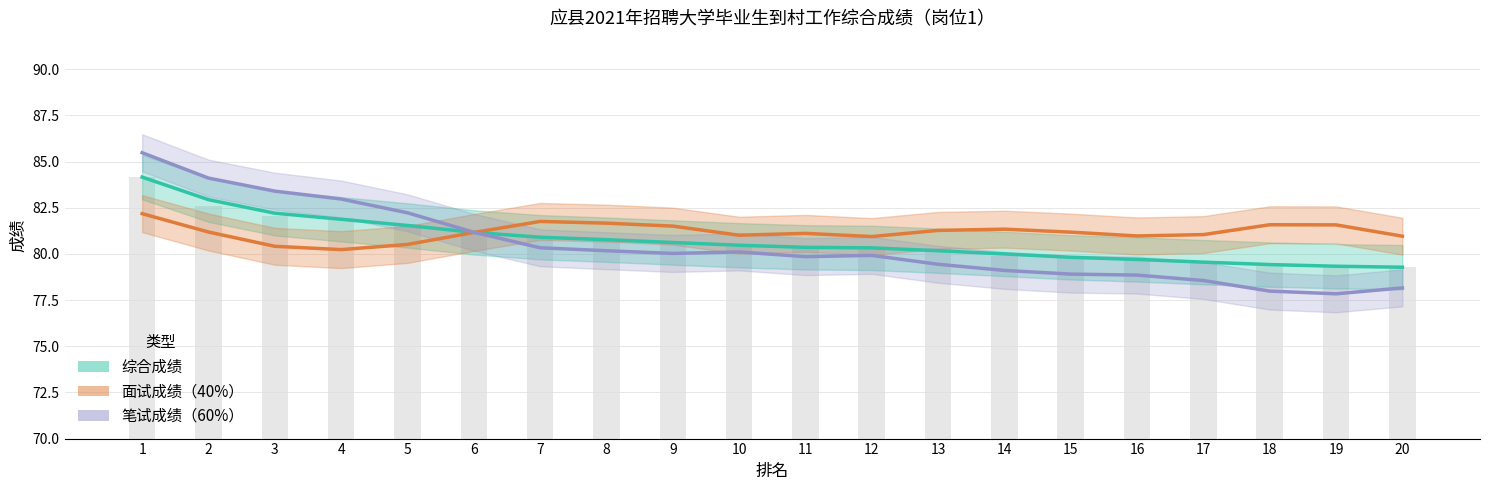

At which category is the sum across all series the highest?

1